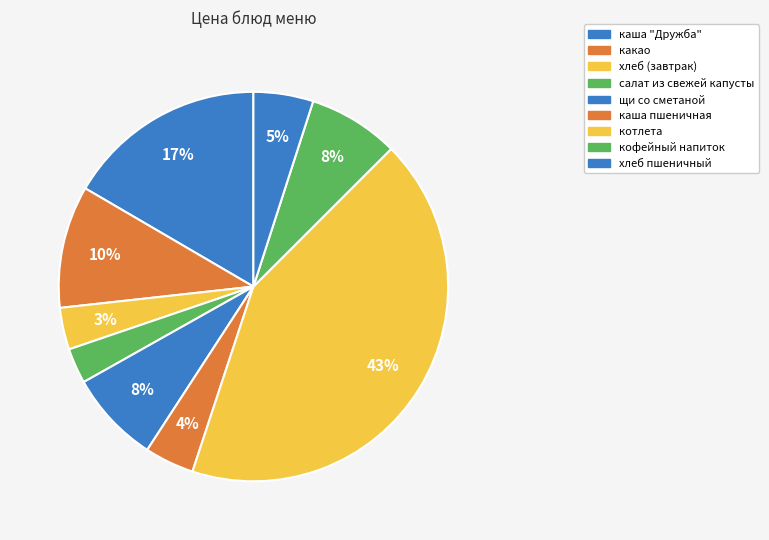

How many slices are in this pie chart?

9